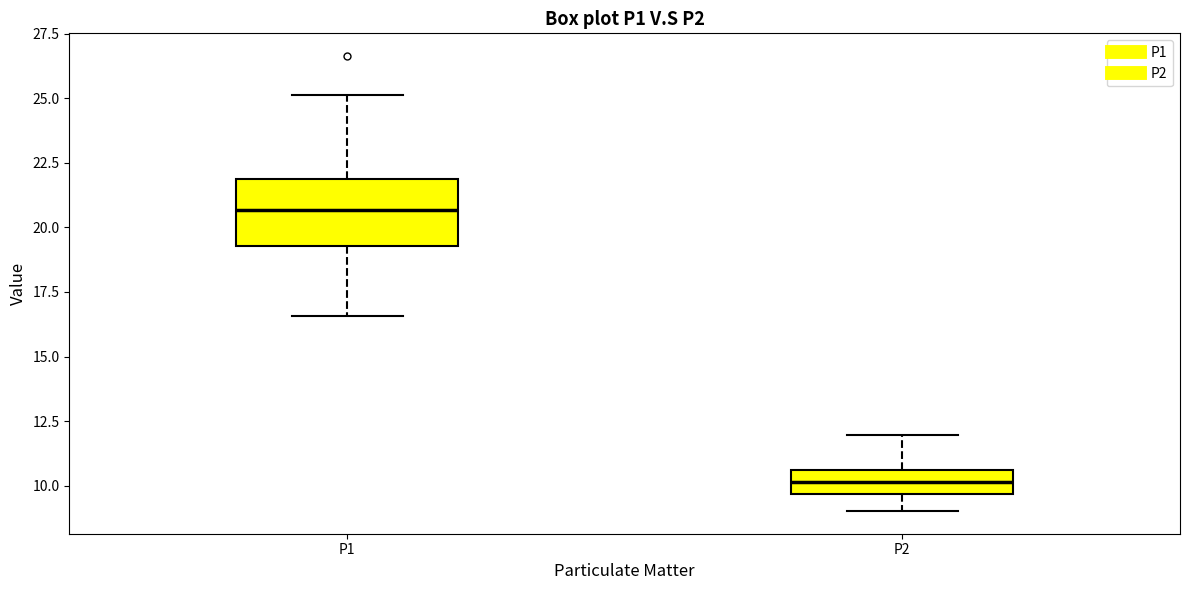

Comparing the boxes themselves (not the whiskers), which one is the tallest?

P1